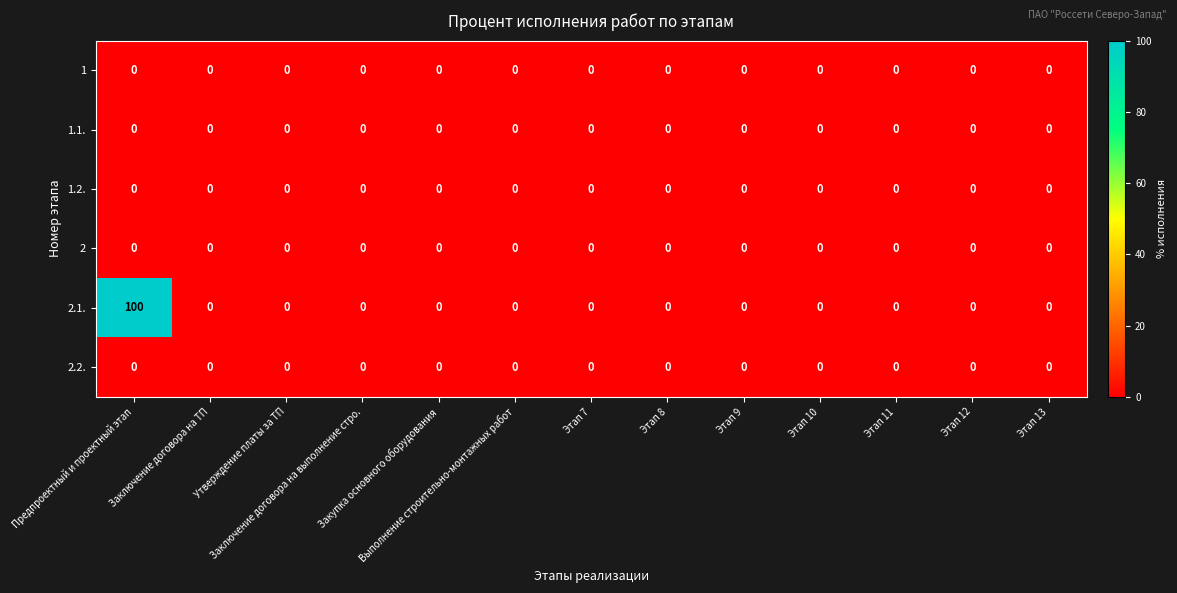

Which series has the largest total across all categories?

2.1.